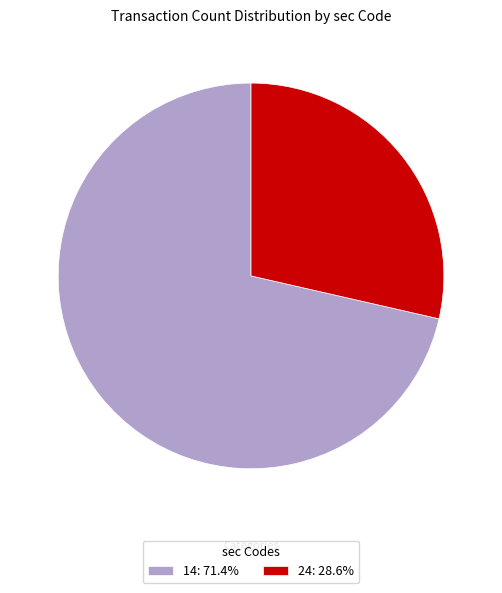

Is the sum of 14: 71.4% and 24: 28.6% greater than half?

Yes